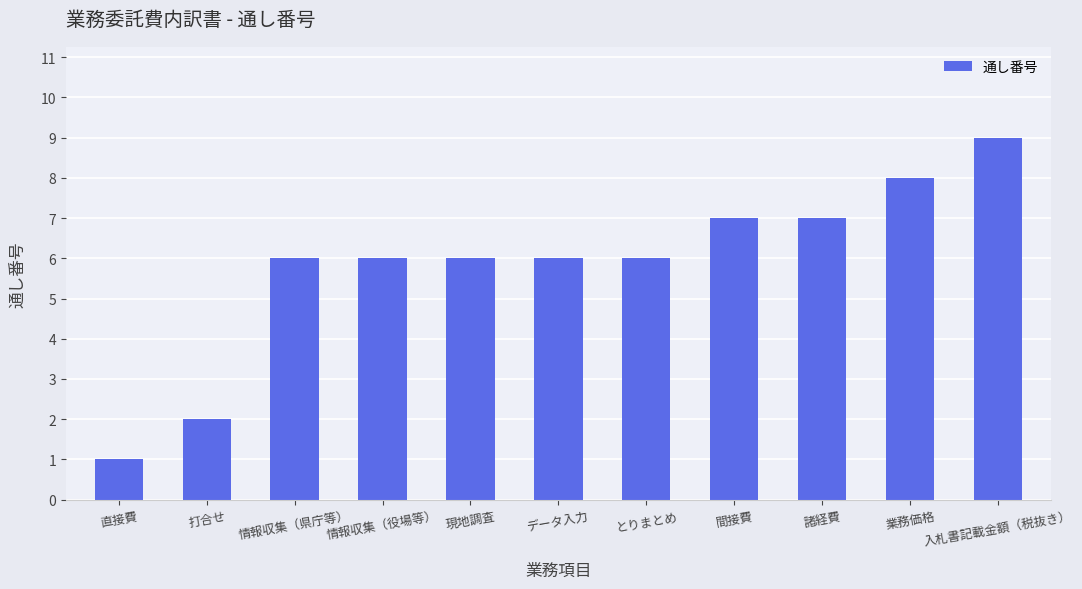

What is the smallest value displayed?

1